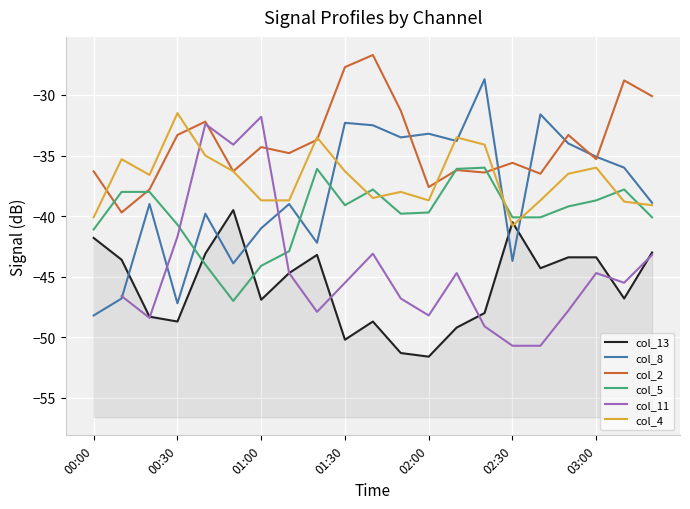

Is the value of col_13 at 17 greater than the value of col_11 at 18?

Yes